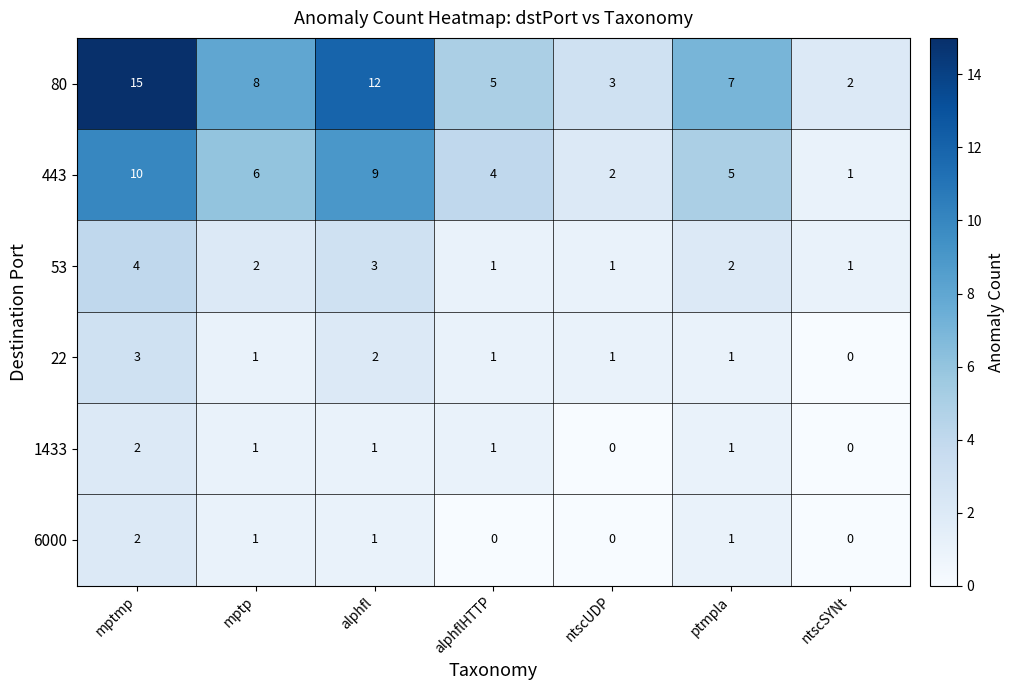

The value of 443 at alphfl is 9. True or false?

True